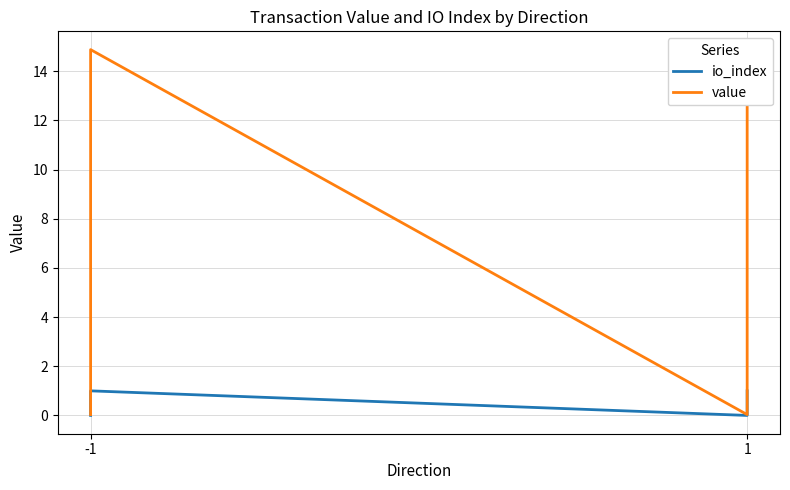

True or false: value has more than 0 points higher than both neighbors.

True